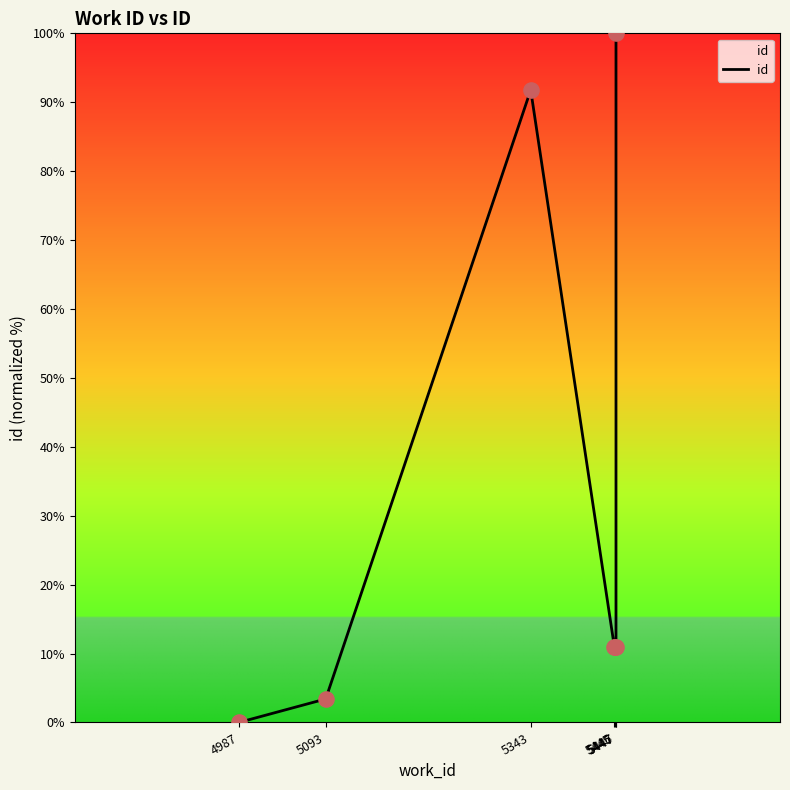

What is the change in value from 5446 to 5447?

+89.0